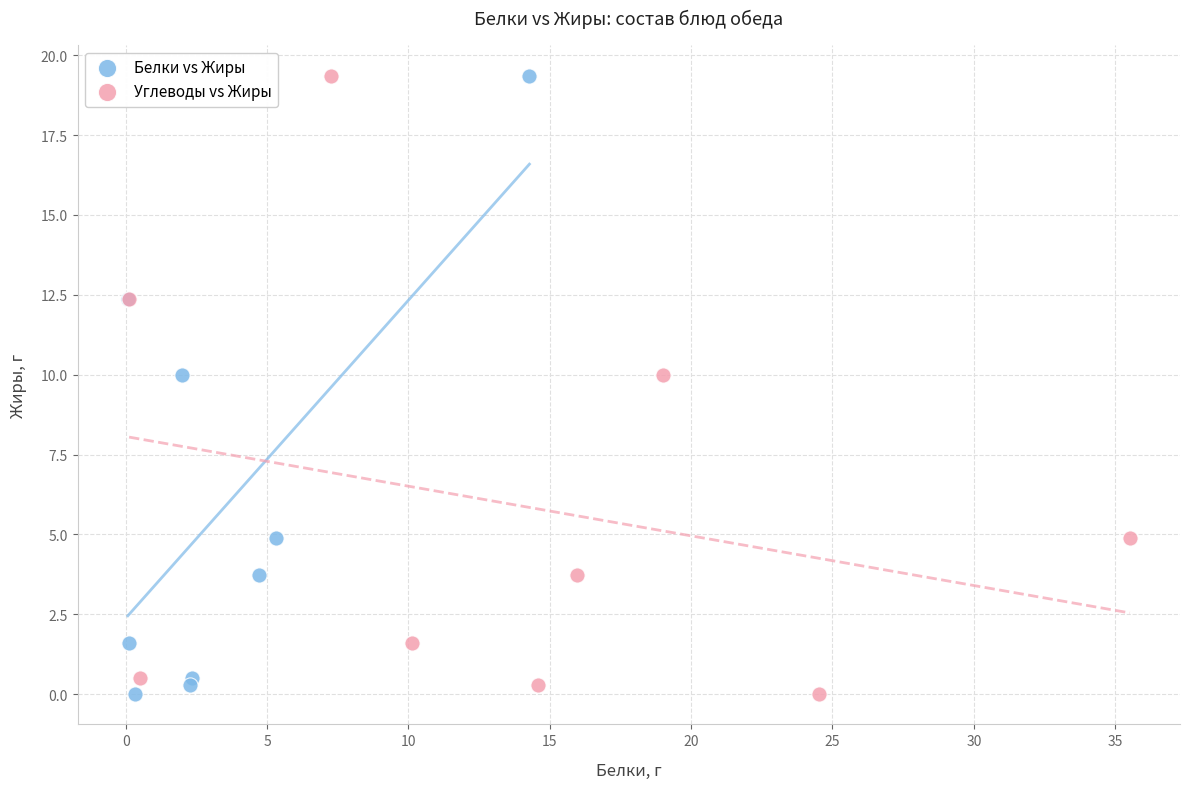

What are all the series names shown in the legend?

Белки vs Жиры, Углеводы vs Жиры